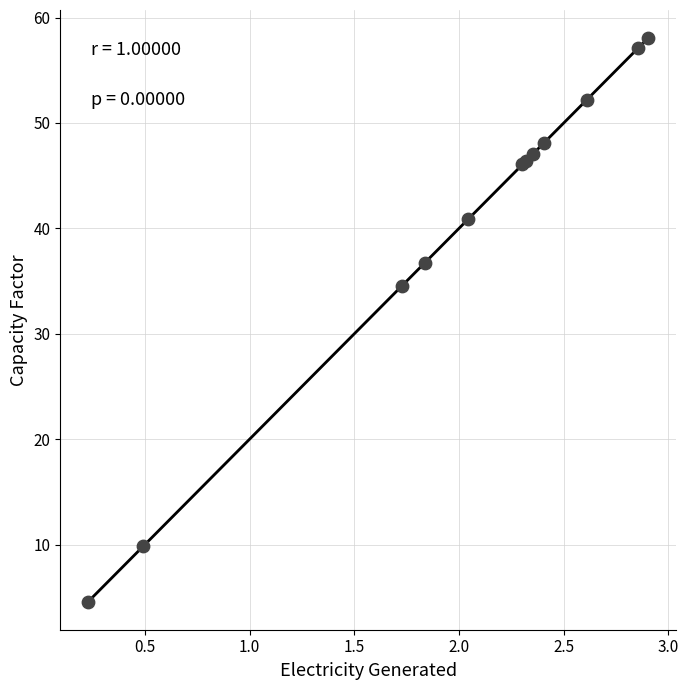

What Y value in the scatter plot is closest to 31?

34.5